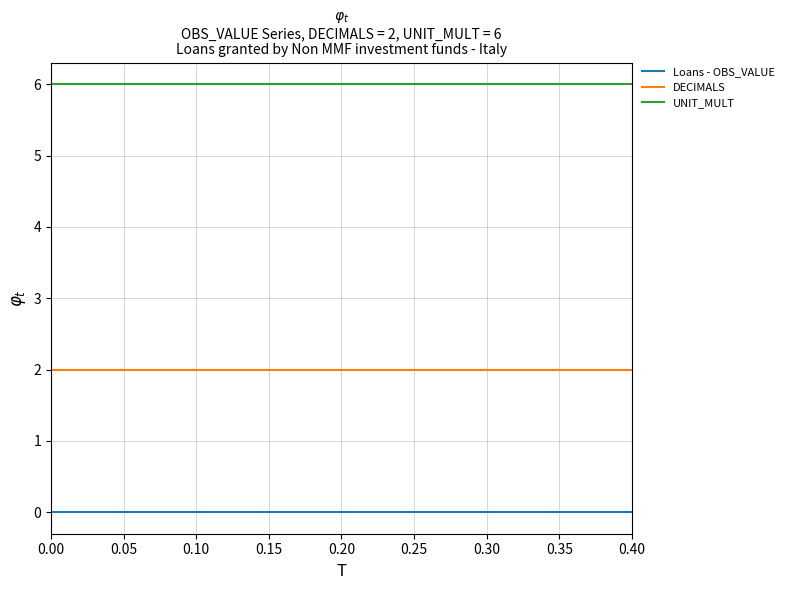

List the series in order of their overall mean, lowest first.

Loans - OBS_VALUE, DECIMALS, UNIT_MULT